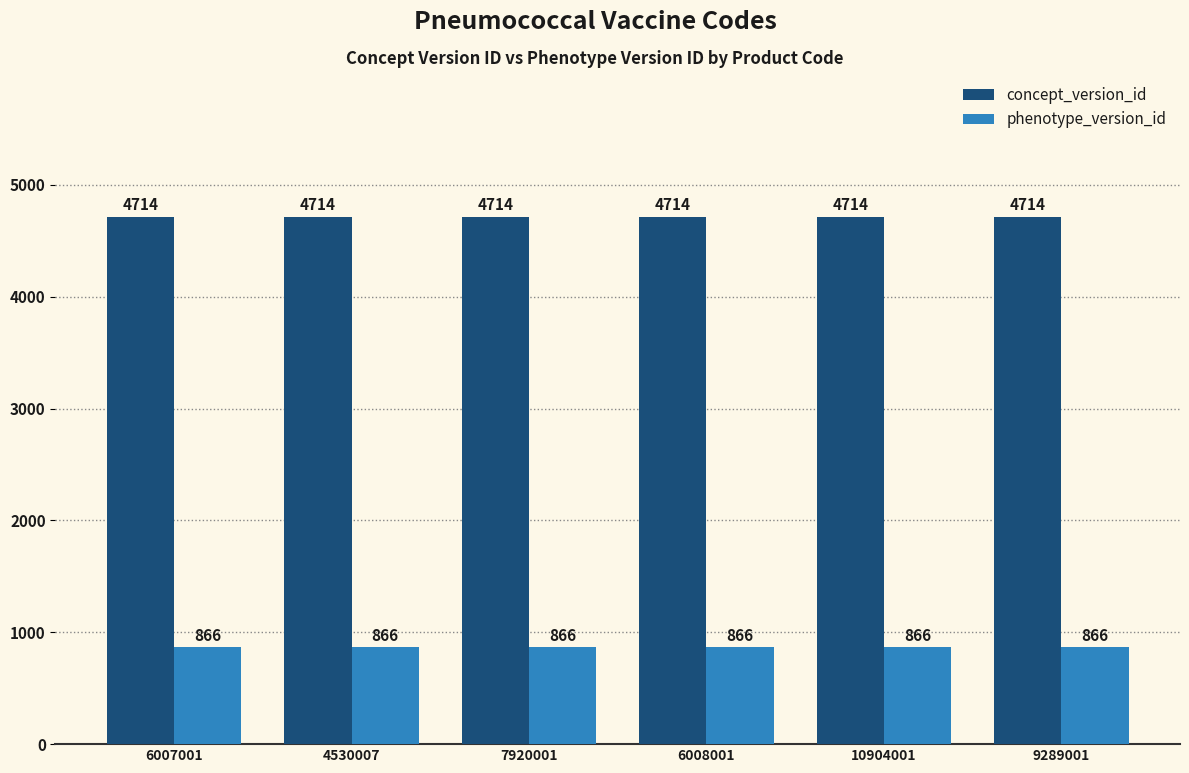

What is the sum of all phenotype_version_id values?

5196